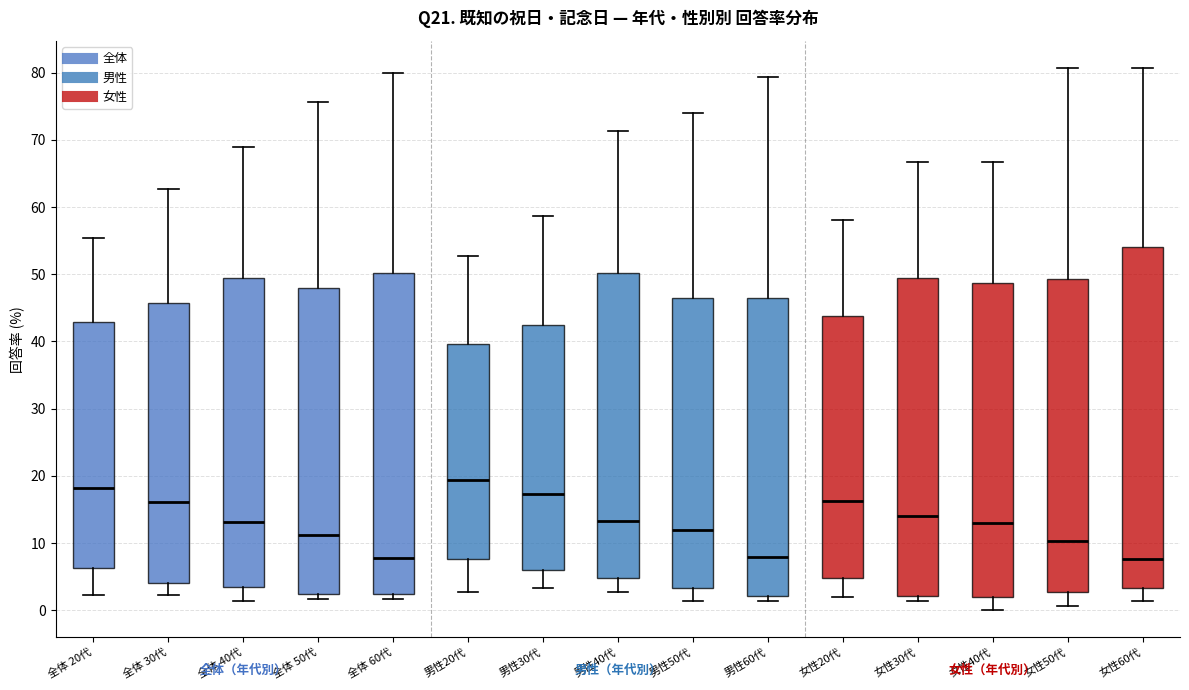

Which box has the highest median line?

男性20代